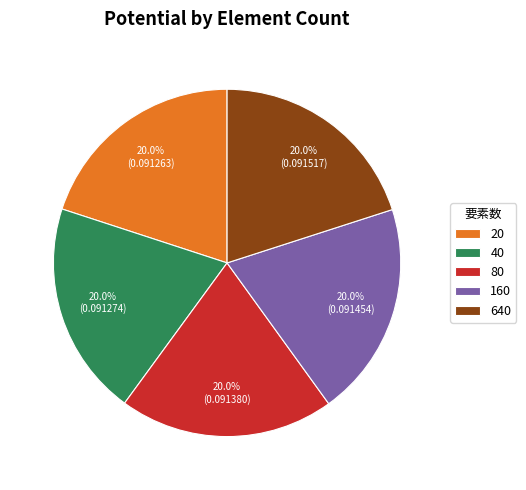

Does any single category account for the majority?

No